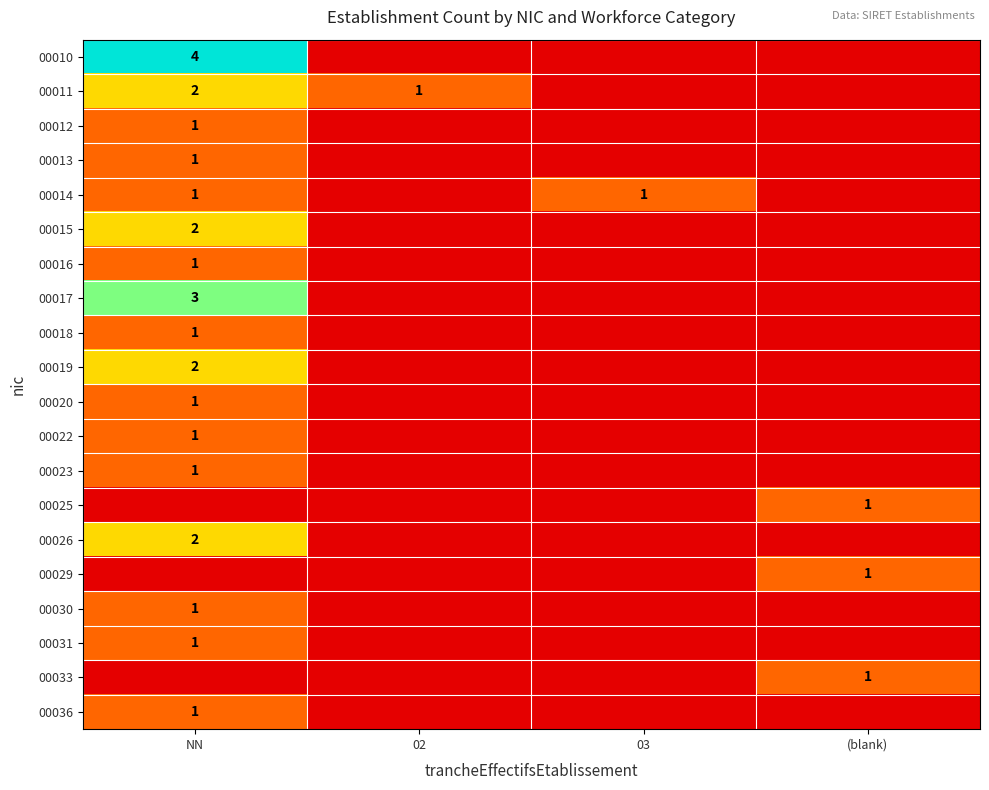

The 00011 series shows 1 at NN. True or false?

False